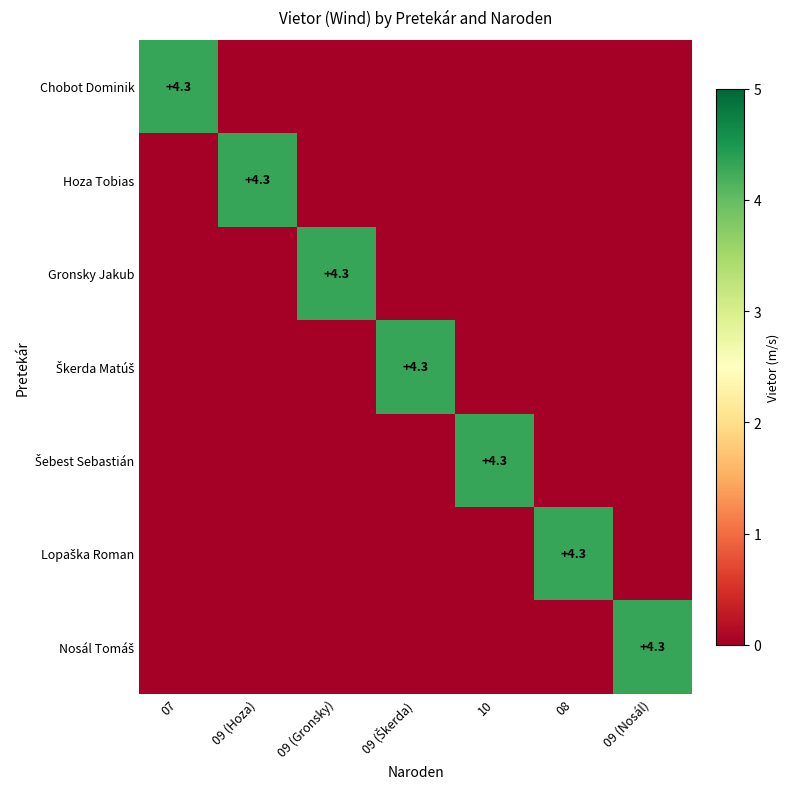

True or false: Hoza Tobias has a value of 4.3 at 09 (Hoza).

True